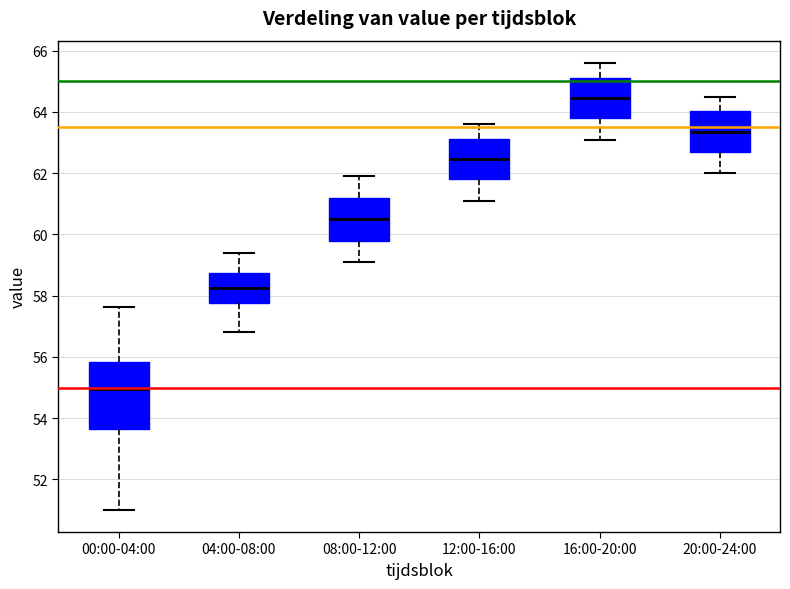

Reading left to right, transcribe this box plot: for each box, give where its median line is, the range the box spans, and where its two whiskers end, as read against the y-axis. The values are not printed on the chart, so give them approximately, as read against the axis.

00:00-04:00: median 55.0, box 53.6 to 55.8, whiskers 51.0 to 57.6
04:00-08:00: median 58.2, box 57.8 to 58.8, whiskers 56.8 to 59.4
08:00-12:00: median 60.6, box 59.8 to 61.2, whiskers 59.2 to 62.0
12:00-16:00: median 62.4, box 61.8 to 63.2, whiskers 61.2 to 63.6
16:00-20:00: median 64.4, box 63.8 to 65.2, whiskers 63.2 to 65.6
20:00-24:00: median 63.4, box 62.8 to 64.0, whiskers 62.0 to 64.6